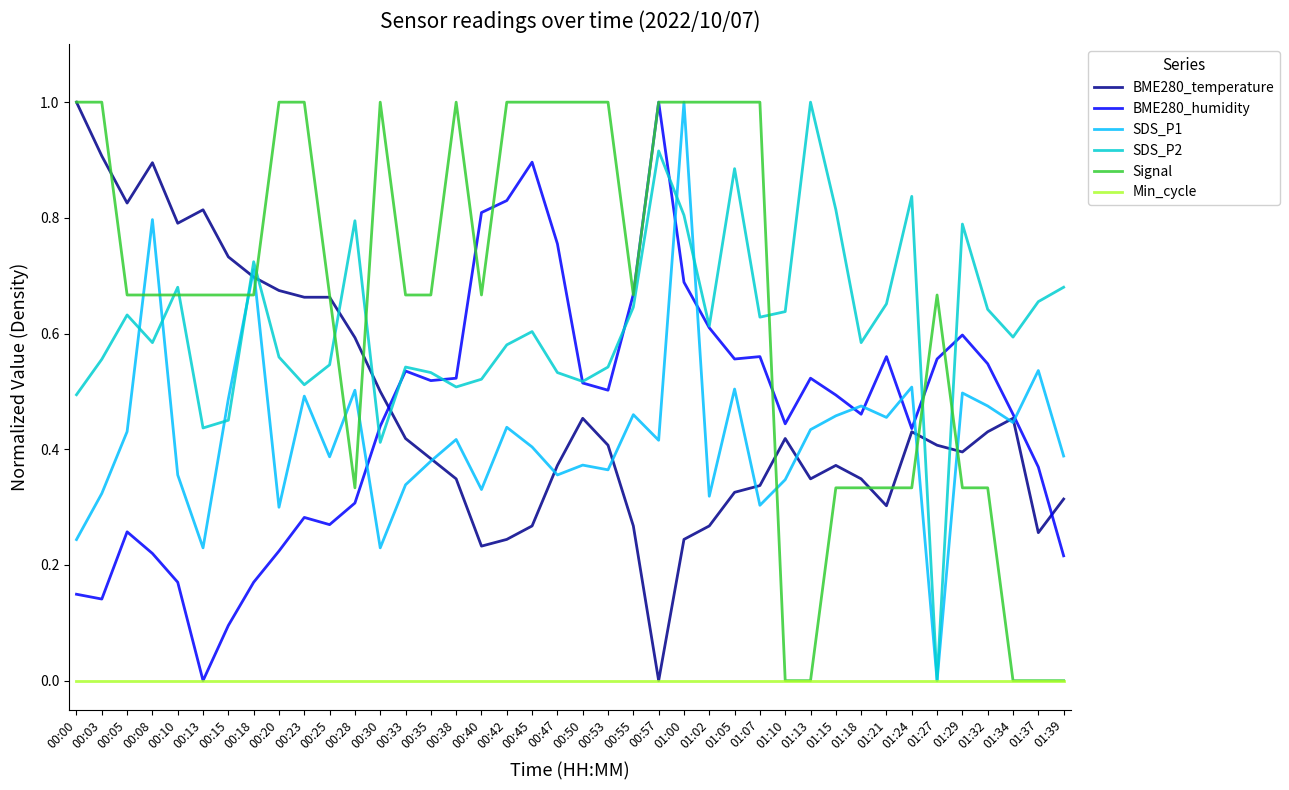

Between 00:45 and 01:32, which series saw the biggest shift?

Signal